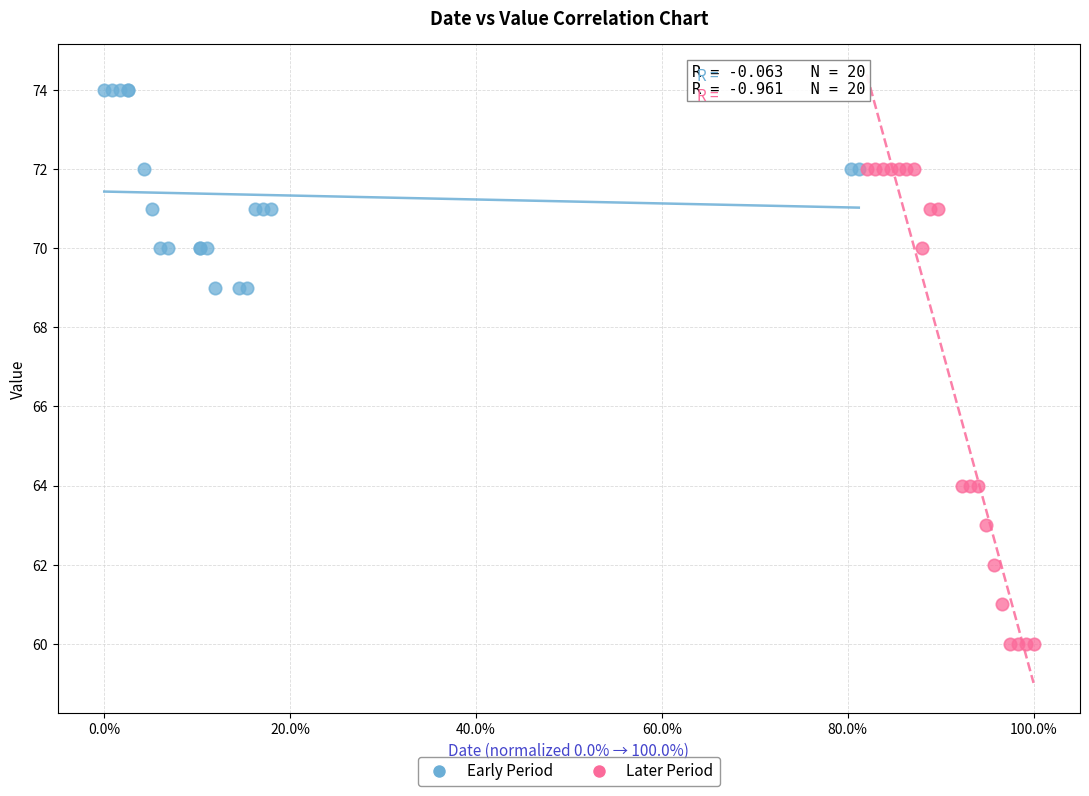

Which series reaches the maximum Y coordinate?

Early Period